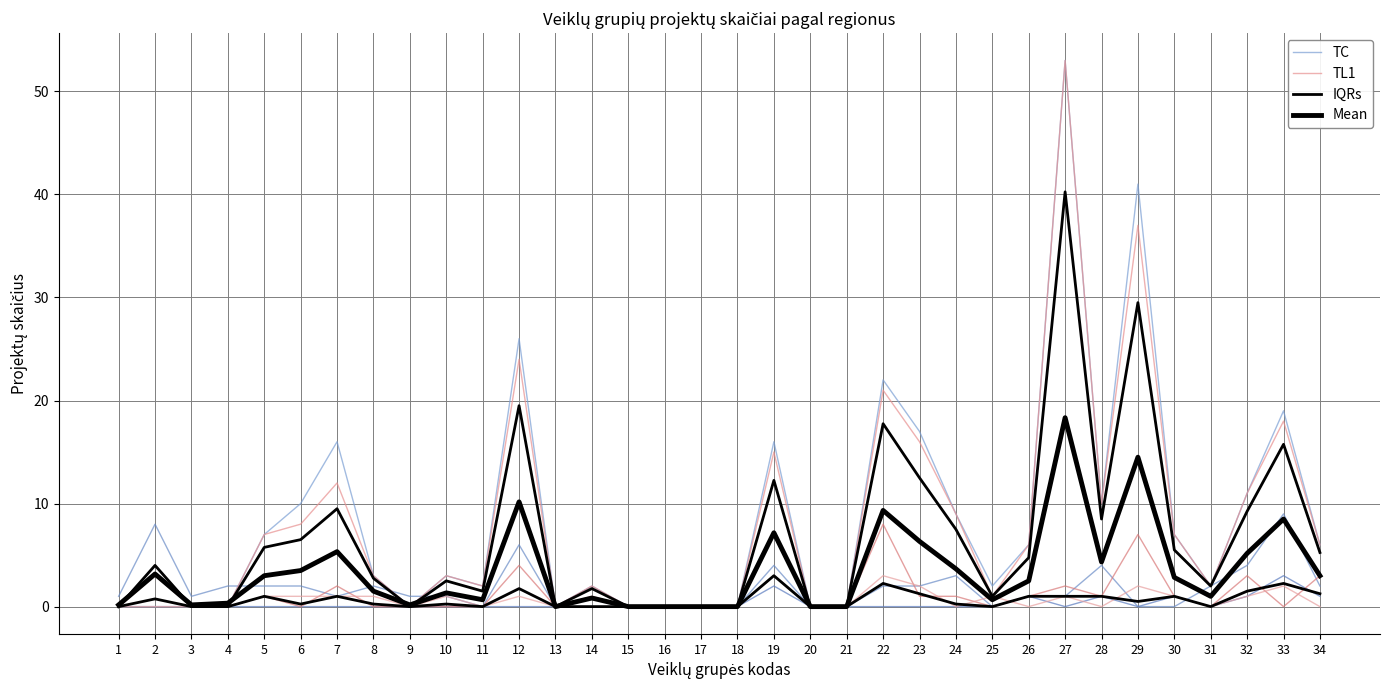

Where is the first local maximum for TC?

2